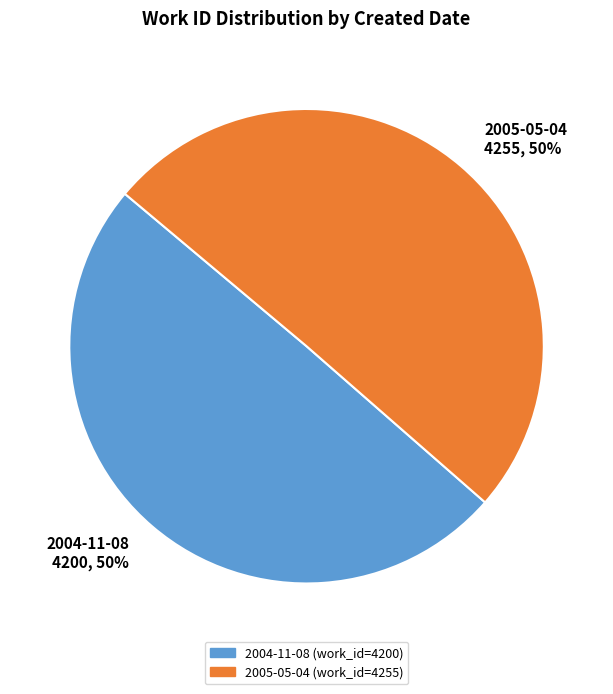

Do 2004-11-08 and 2005-05-04 together represent more than half of the pie?

Yes